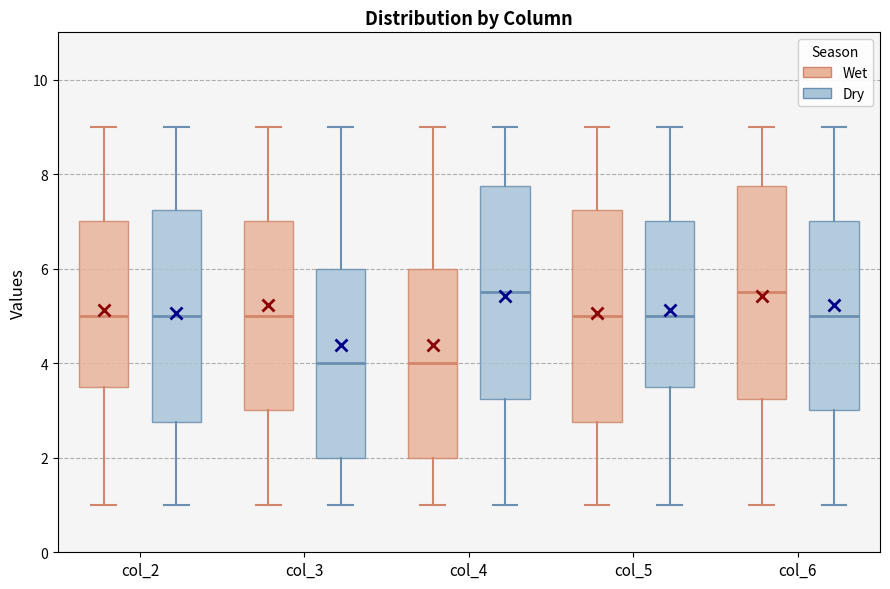

Reading left to right, transcribe this box plot: for each box, give where its median line is, the range the box spans, and where its two whiskers end, as read against the y-axis. The values are not printed on the chart, so give them approximately, as read against the axis.

col_2 (Wet): median 5.0, box 3.6 to 7.0, whiskers 1.0 to 9.0
col_2 (Dry): median 5.0, box 2.8 to 7.2, whiskers 1.0 to 9.0
col_3 (Wet): median 5.0, box 3.0 to 7.0, whiskers 1.0 to 9.0
col_3 (Dry): median 4.0, box 2.0 to 6.0, whiskers 1.0 to 9.0
col_4 (Wet): median 4.0, box 2.0 to 6.0, whiskers 1.0 to 9.0
col_4 (Dry): median 5.6, box 3.2 to 7.8, whiskers 1.0 to 9.0
col_5 (Wet): median 5.0, box 2.8 to 7.2, whiskers 1.0 to 9.0
col_5 (Dry): median 5.0, box 3.6 to 7.0, whiskers 1.0 to 9.0
col_6 (Wet): median 5.6, box 3.2 to 7.8, whiskers 1.0 to 9.0
col_6 (Dry): median 5.0, box 3.0 to 7.0, whiskers 1.0 to 9.0